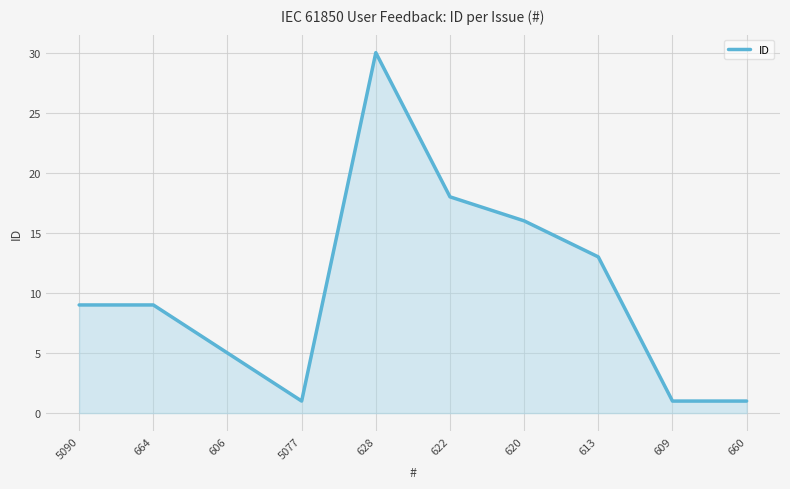

Which category has the highest value across all series?

628